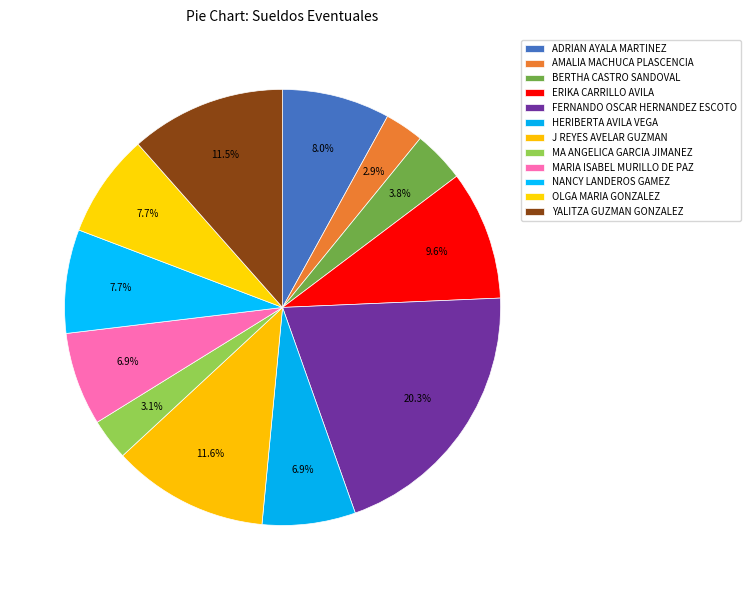

Count the number of slices in the pie.

12